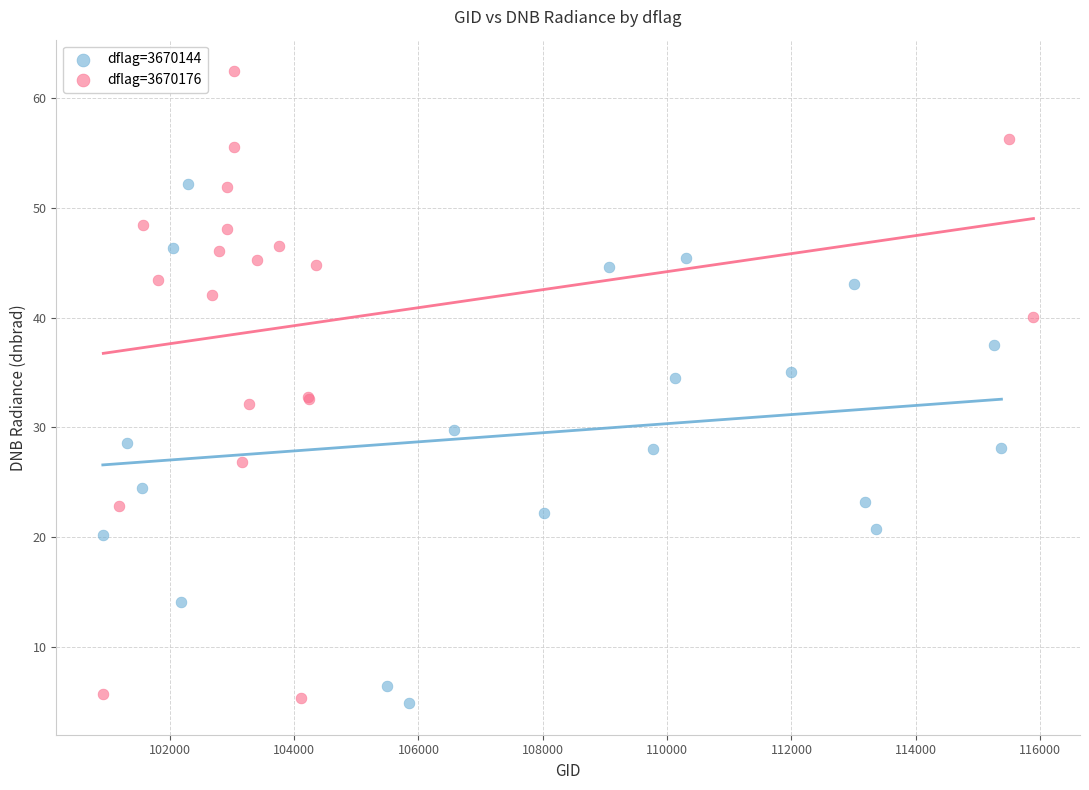

Which series contains the highest Y value?

dflag=3670176